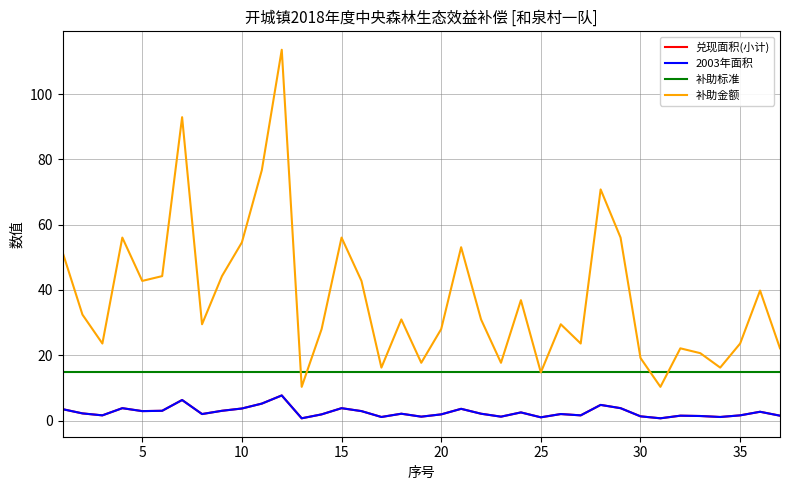

Is this an area chart (filled region under the line)?

No